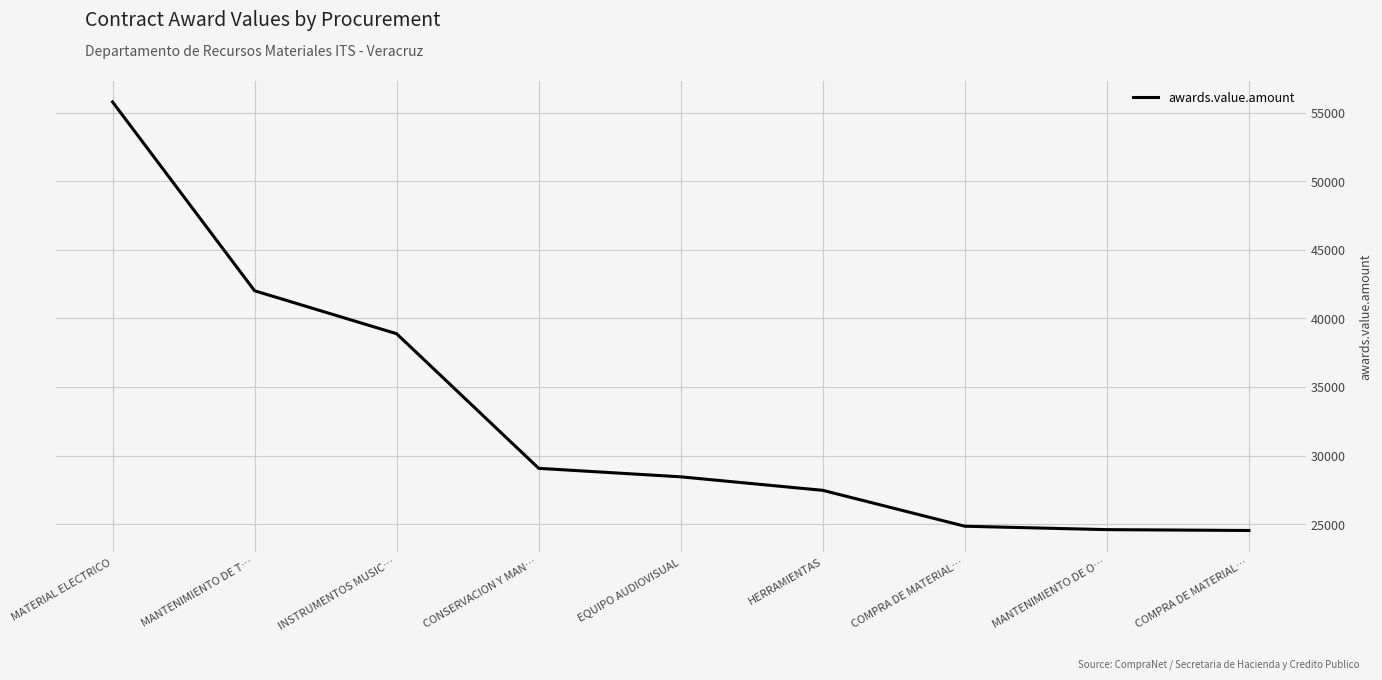

How many lines are shown in the chart?

1